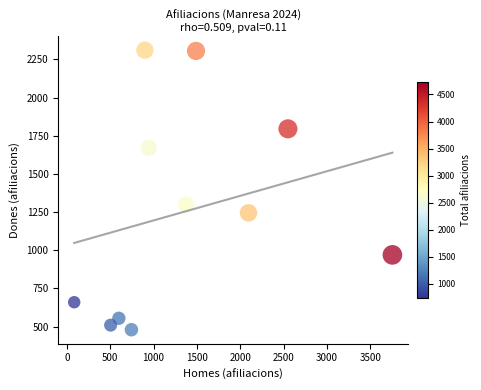

What Y value in the scatter plot is closest to 1395?

1300